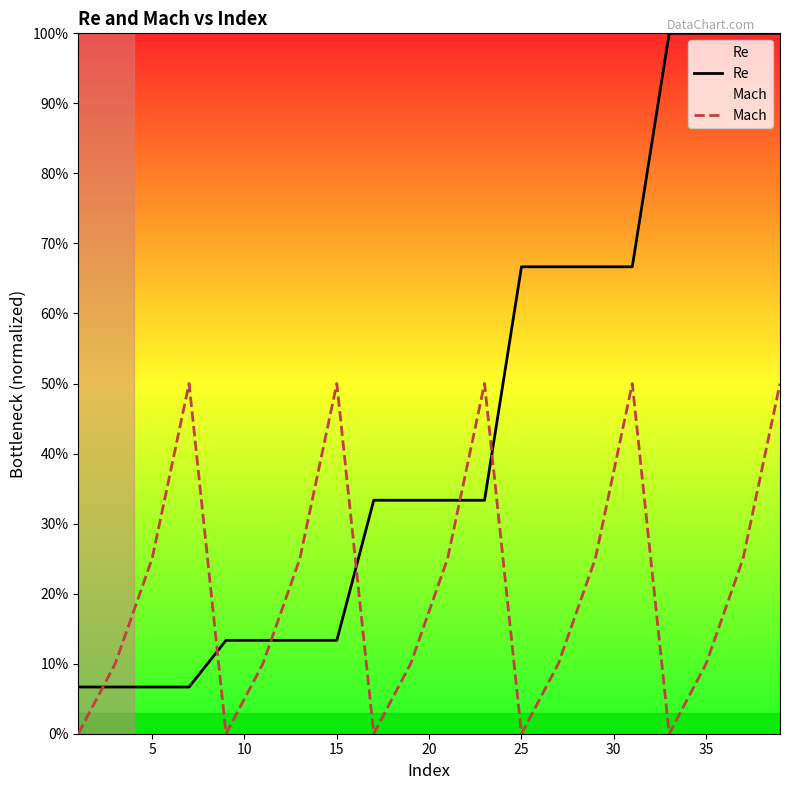

What is the difference between the maximum and second lowest values in the Re series?

0.9